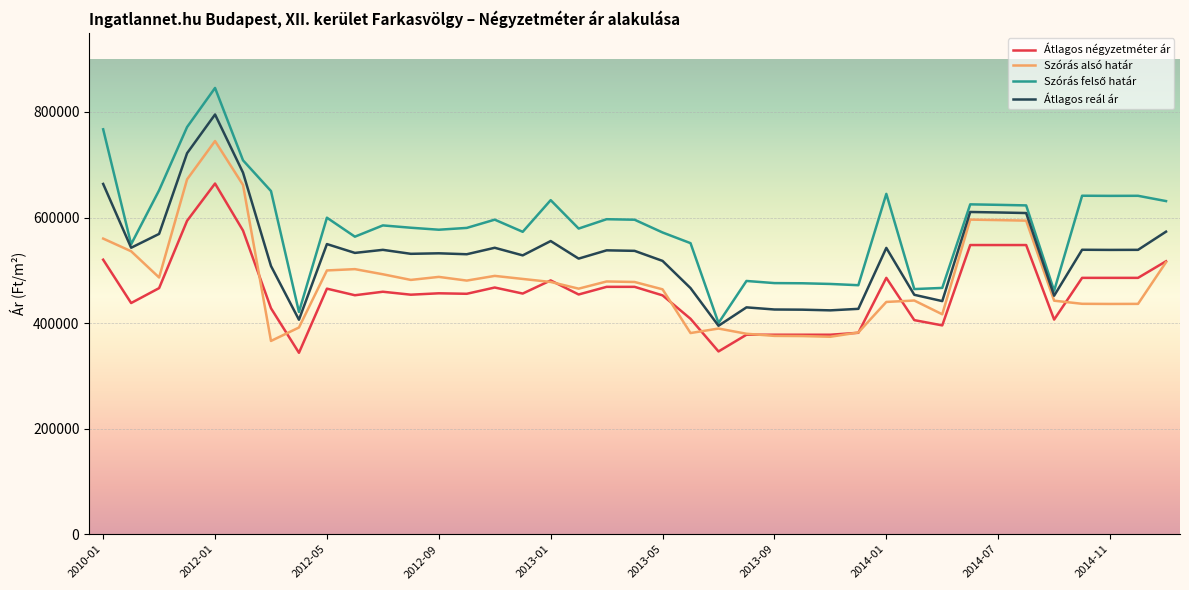

True or false: Átlagos négyzetméter ár and Átlagos reál ár intersect in this chart.

False